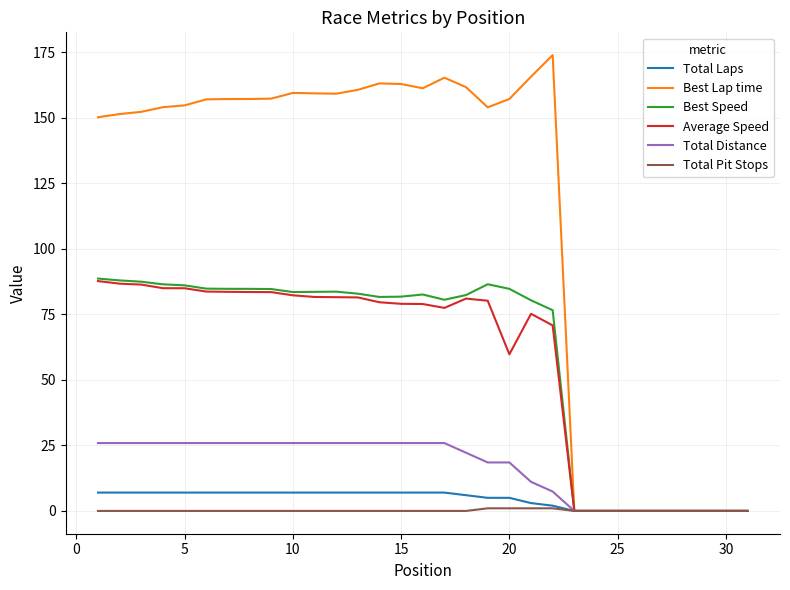

What is the maximum value for Best Speed?

88.7